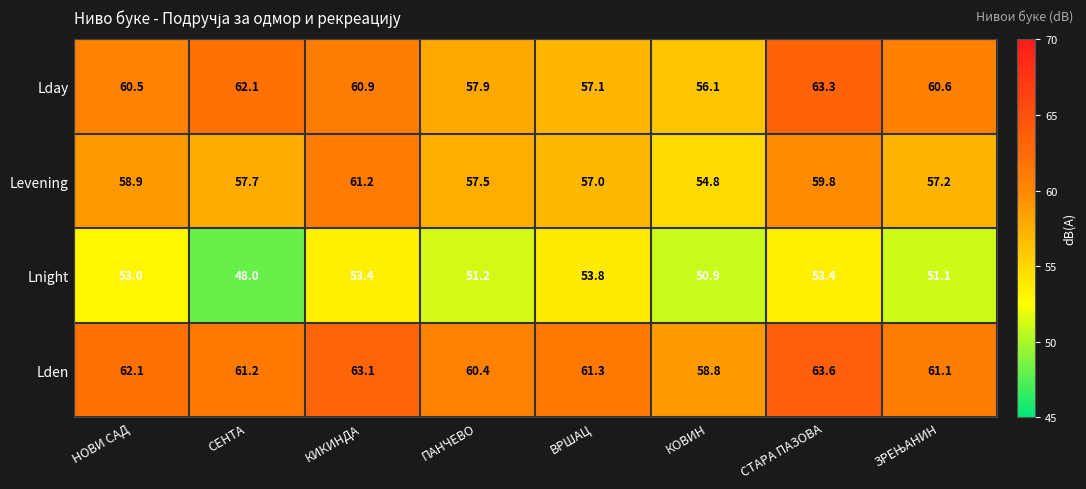

Which series has the largest total across all categories?

Lden